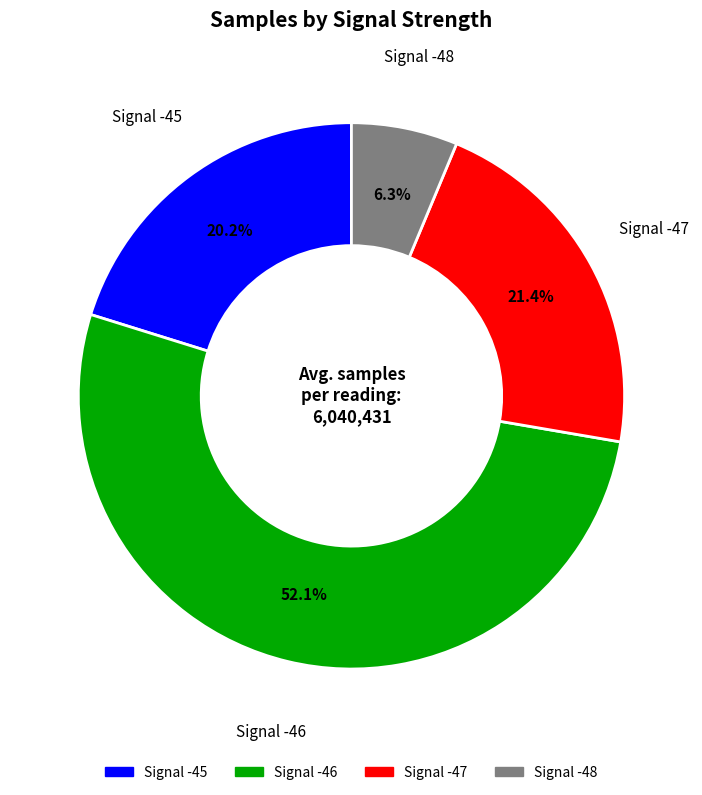

To the nearest percent, what is the average slice percentage?

25%